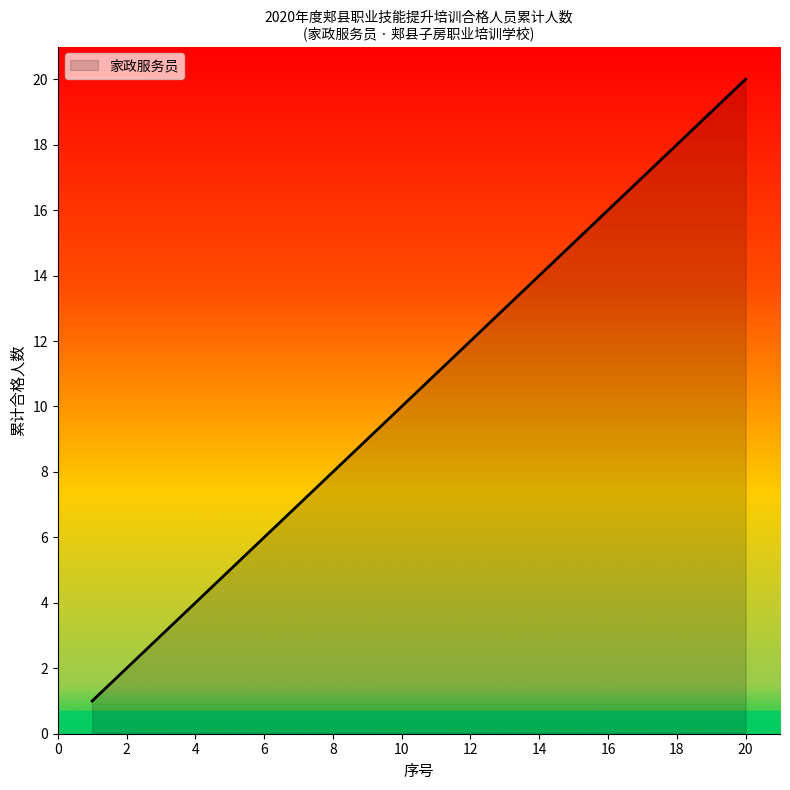

What is the greatest value displayed?

20